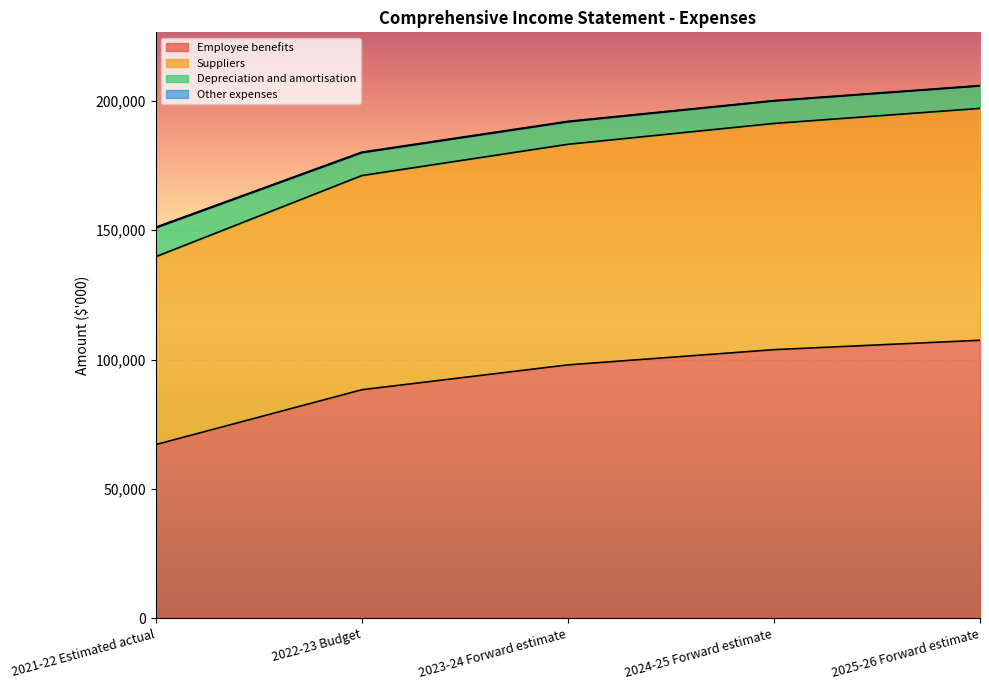

What is the value of the Employee benefits point at the 1st from the left?

67141